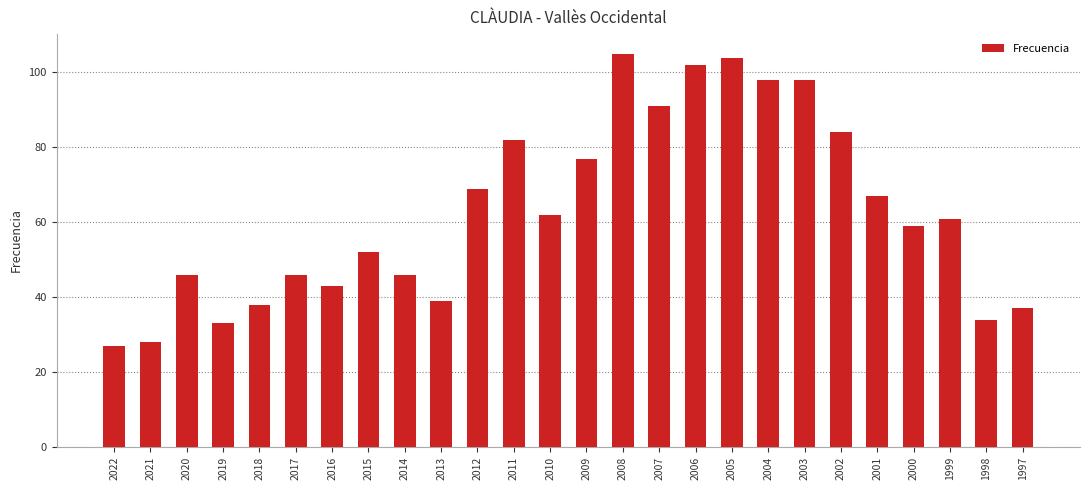

At which label does the data first exceed 61?

2012